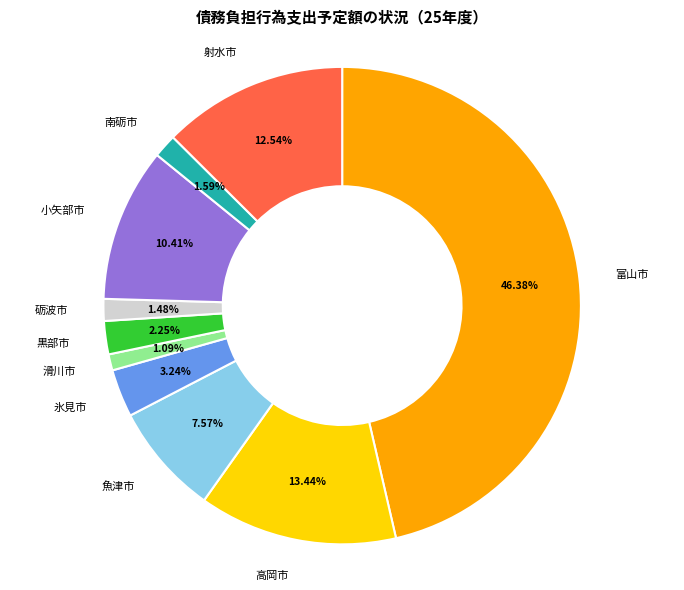

Does any single category account for the majority?

No